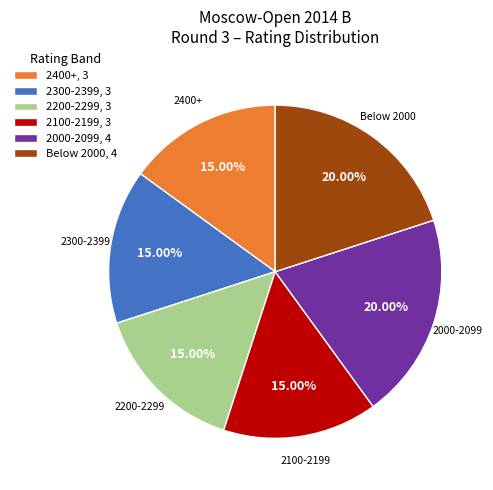

Approximately how many times larger is the value at Below 2000 compared to 2100-2199?

1.3